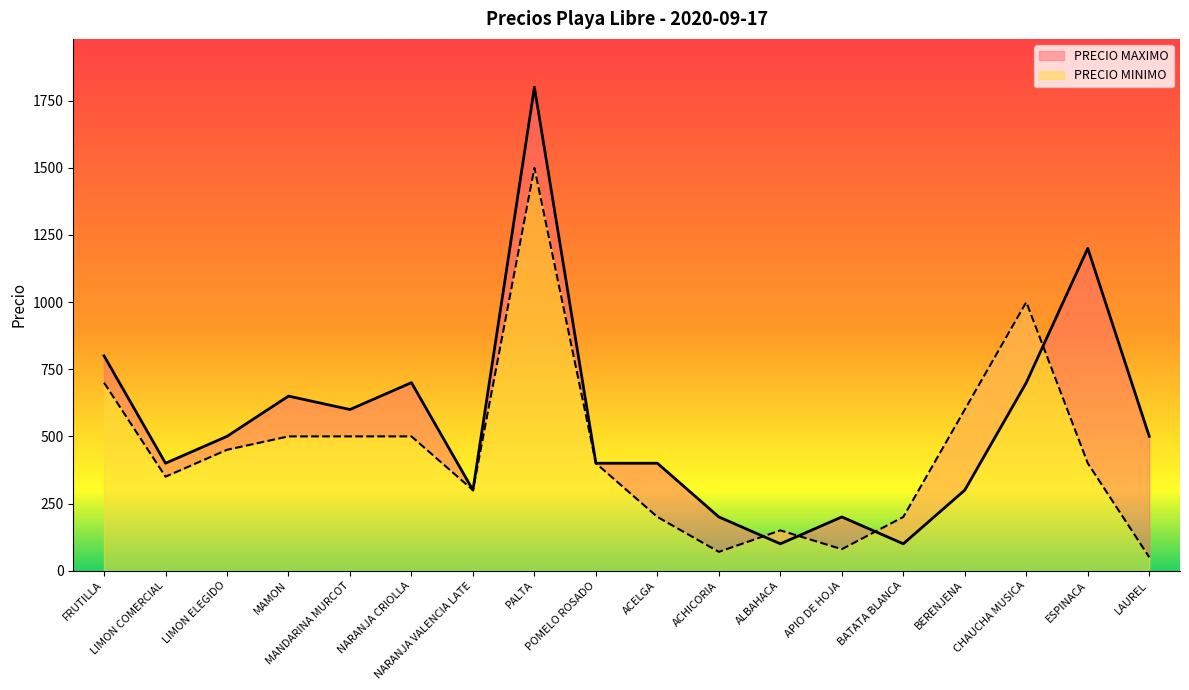

What is the label of the 12th point from the right?

NARANJA VALENCIA LATE